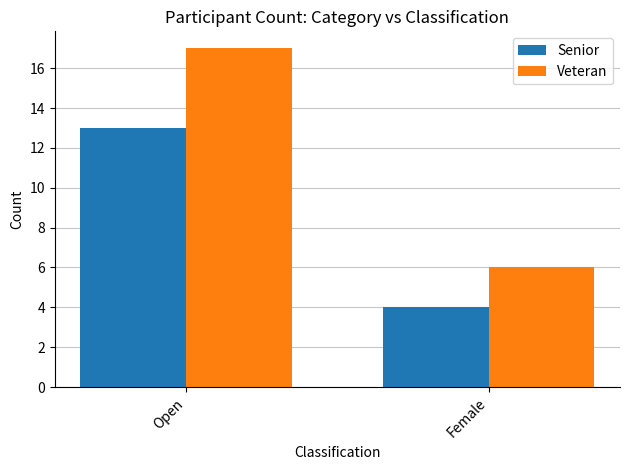

Which category has the highest value in the Veteran series?

Open